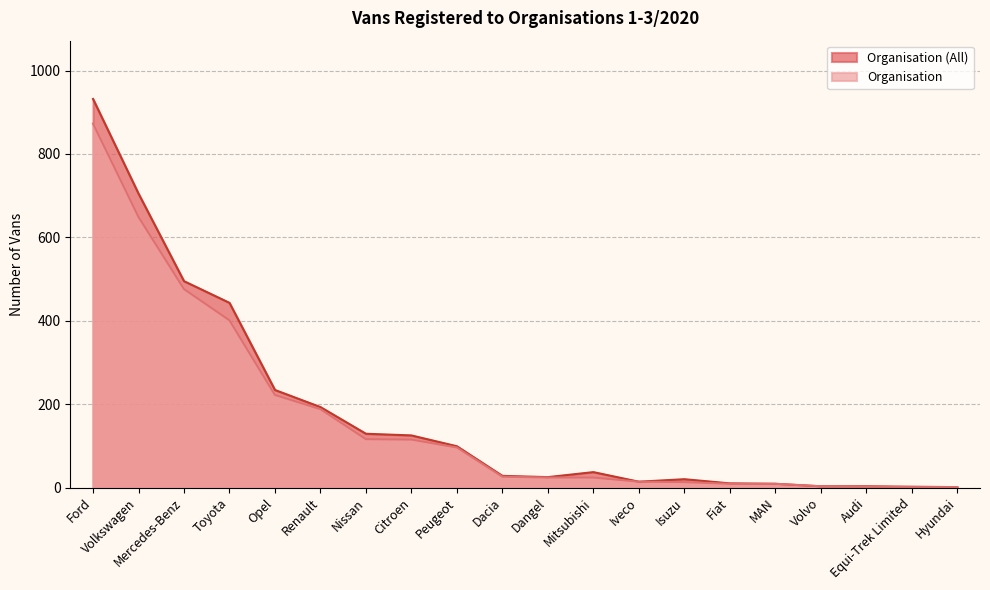

Reading left to right, list all the values displayed in this chart.

Organisation (All): 932	705	495	443	234	193	129	125	99	28	25	37	14	20	10	9	3	3	2	1
Organisation: 873	649	476	401	222	188	116	115	96	26	24	24	14	13	9	9	3	2	1	1